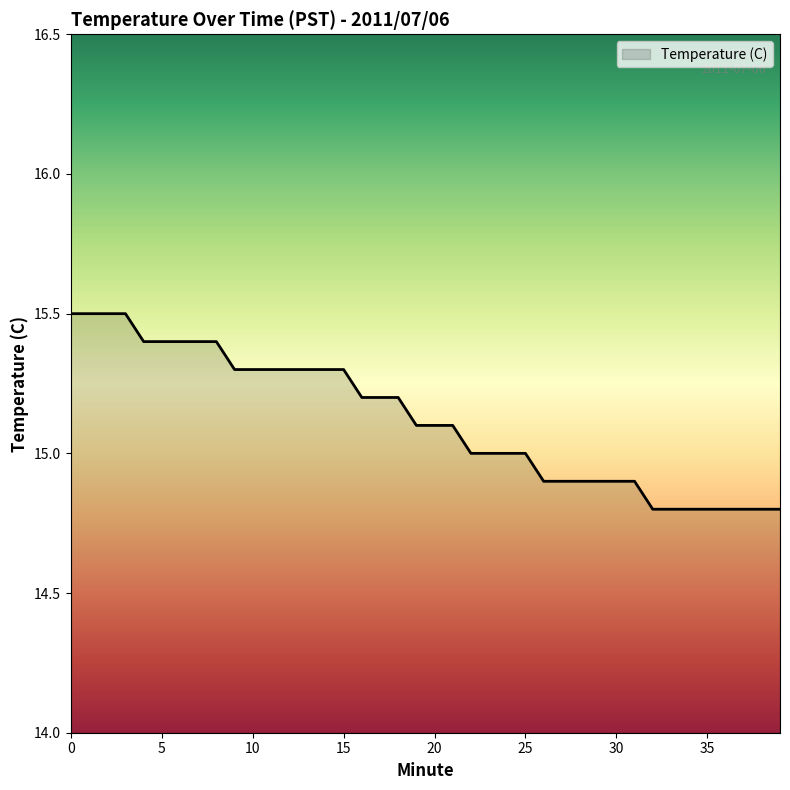

What is the greatest value displayed?

15.5